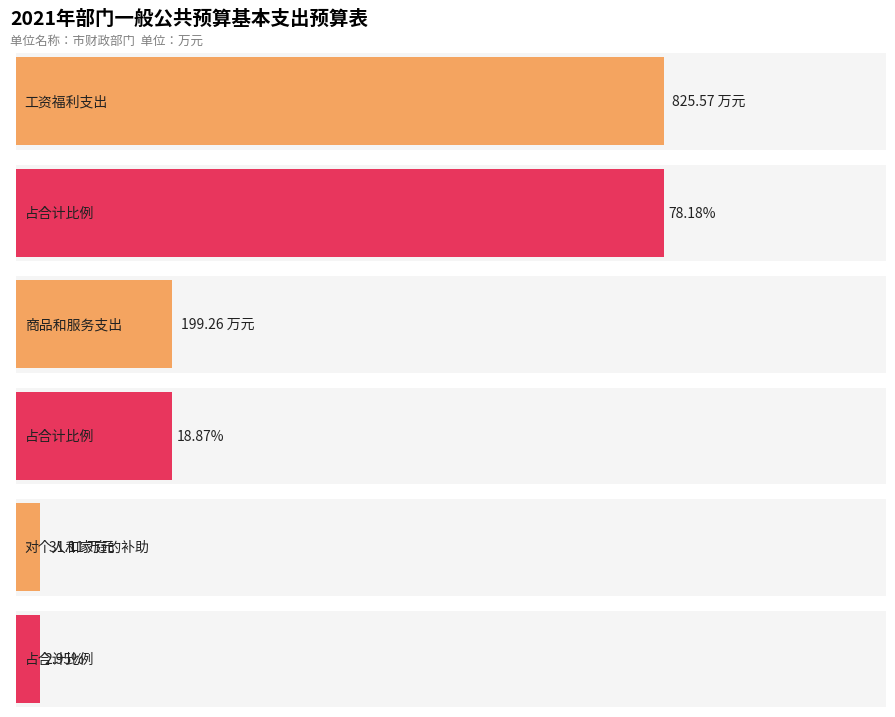

The value at 对个人和家庭的补助 is 54.6. True or false?

False